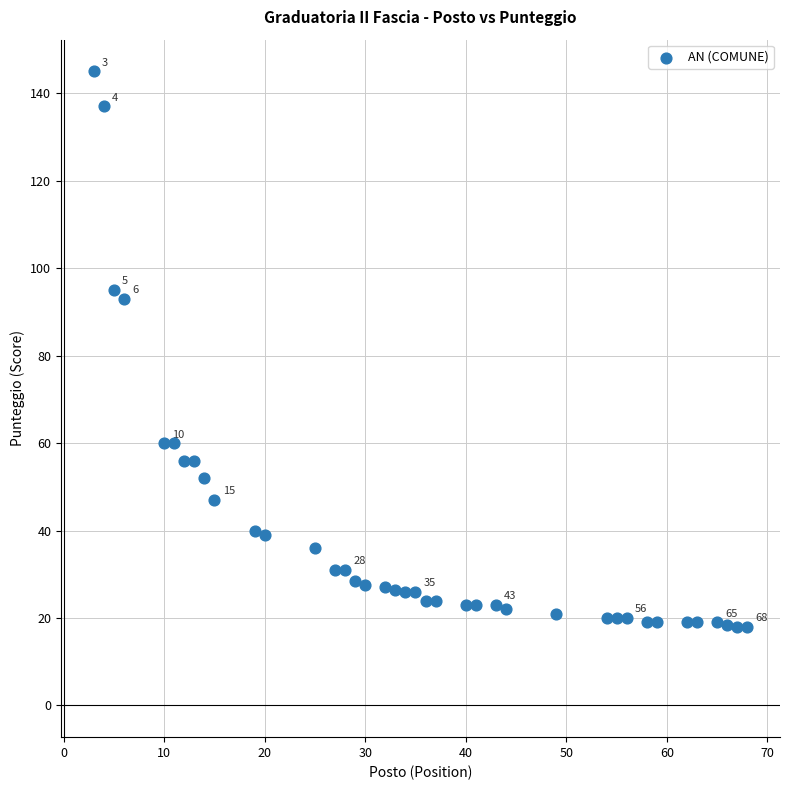

What Y value in the scatter plot is closest to 81?

93.0